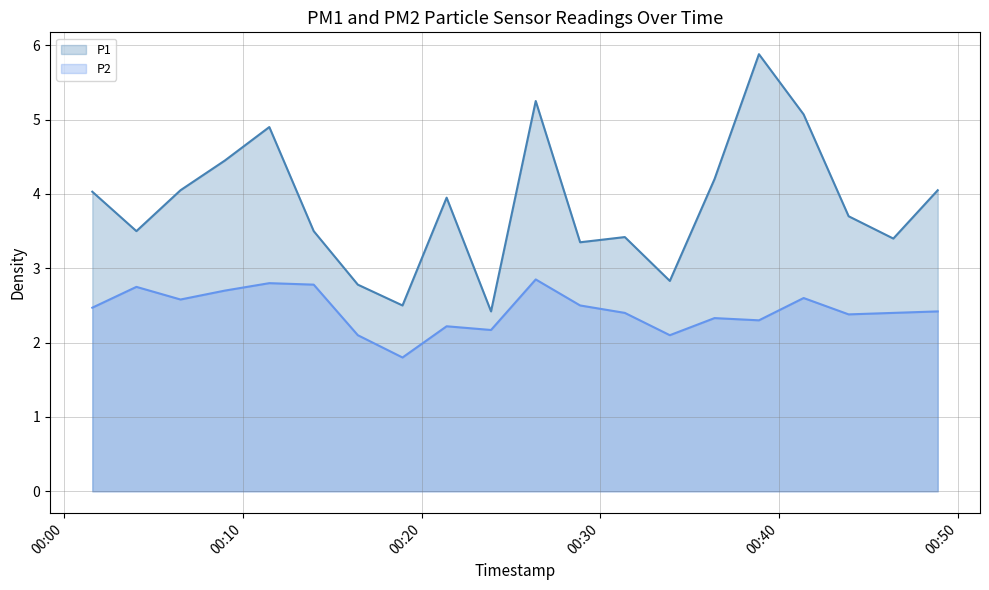

What is the minimum value for P2?

1.8